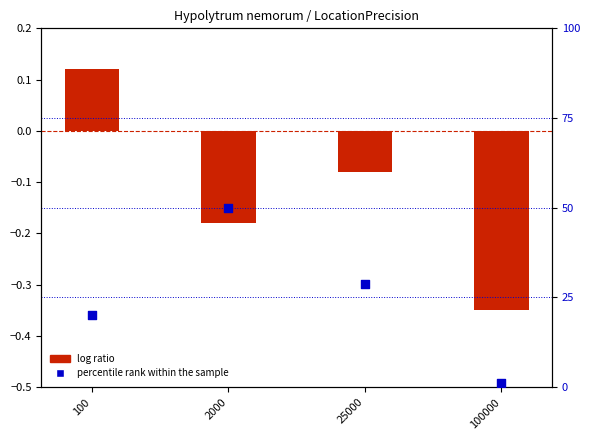

Is the value of percentile rank within the sample at 100000 greater than the value of log ratio at 25000?

Yes